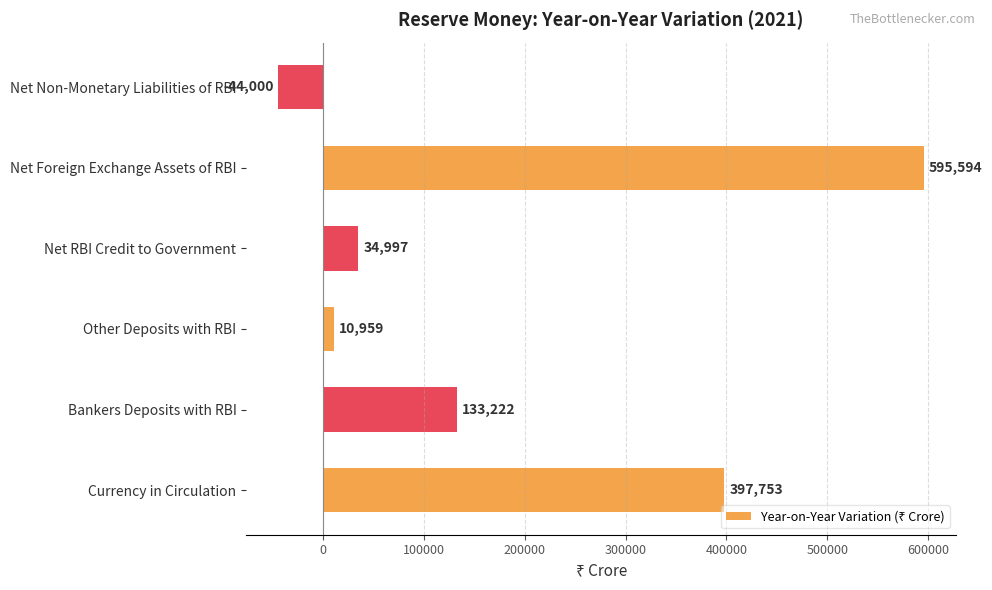

How many values are below zero?

1